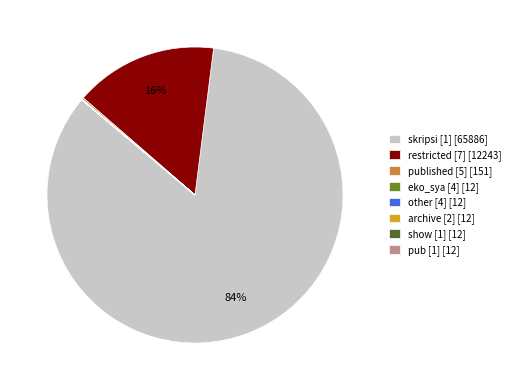

What is the largest slice in the pie chart?

skripsi [1] [65886]